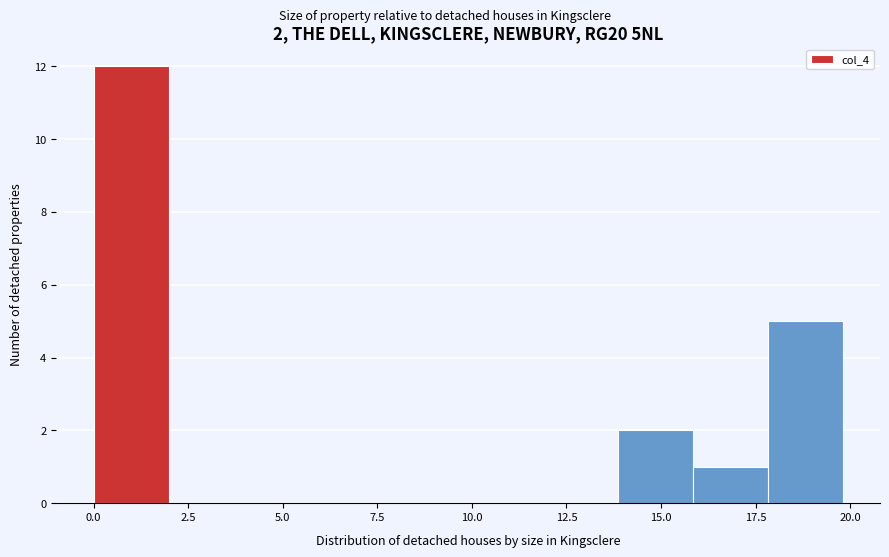

Read against the x-axis, roughly where is the centre of the tallest bar?

1.0